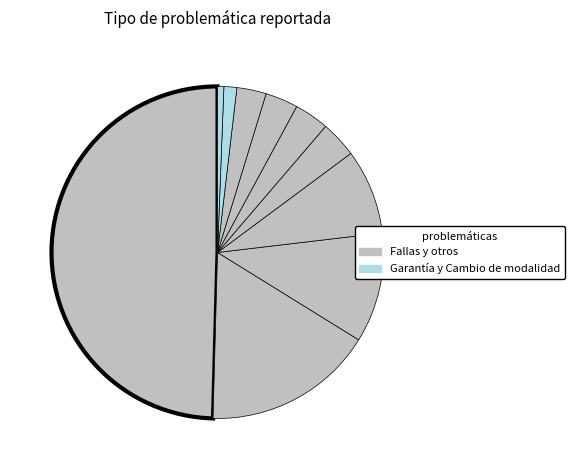

Count the number of slices in the pie.

10